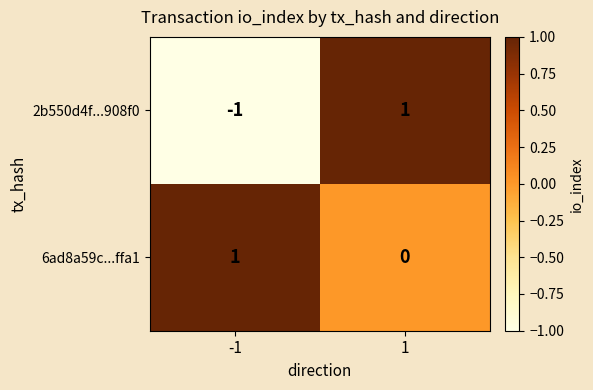

Is it true that 2b550d4f...908f0 equals 1 at 1?

True